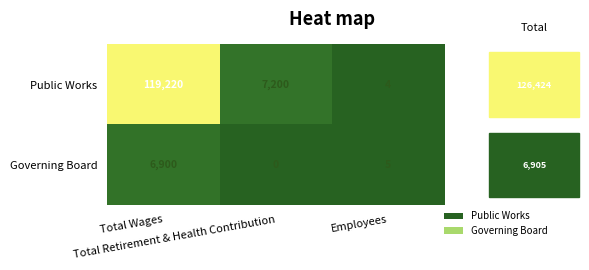

List the series in order of their overall mean, lowest first.

Governing Board, Public Works